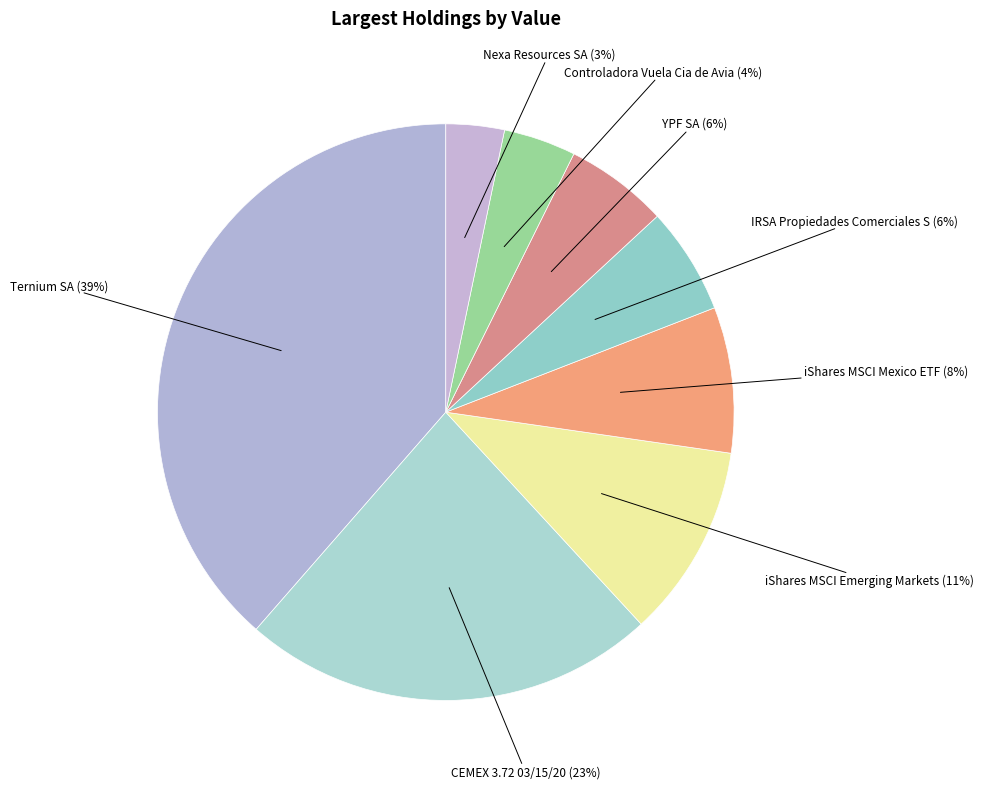

True or false: CEMEX 3.72 03/15/20 accounts for 23% of the total.

True